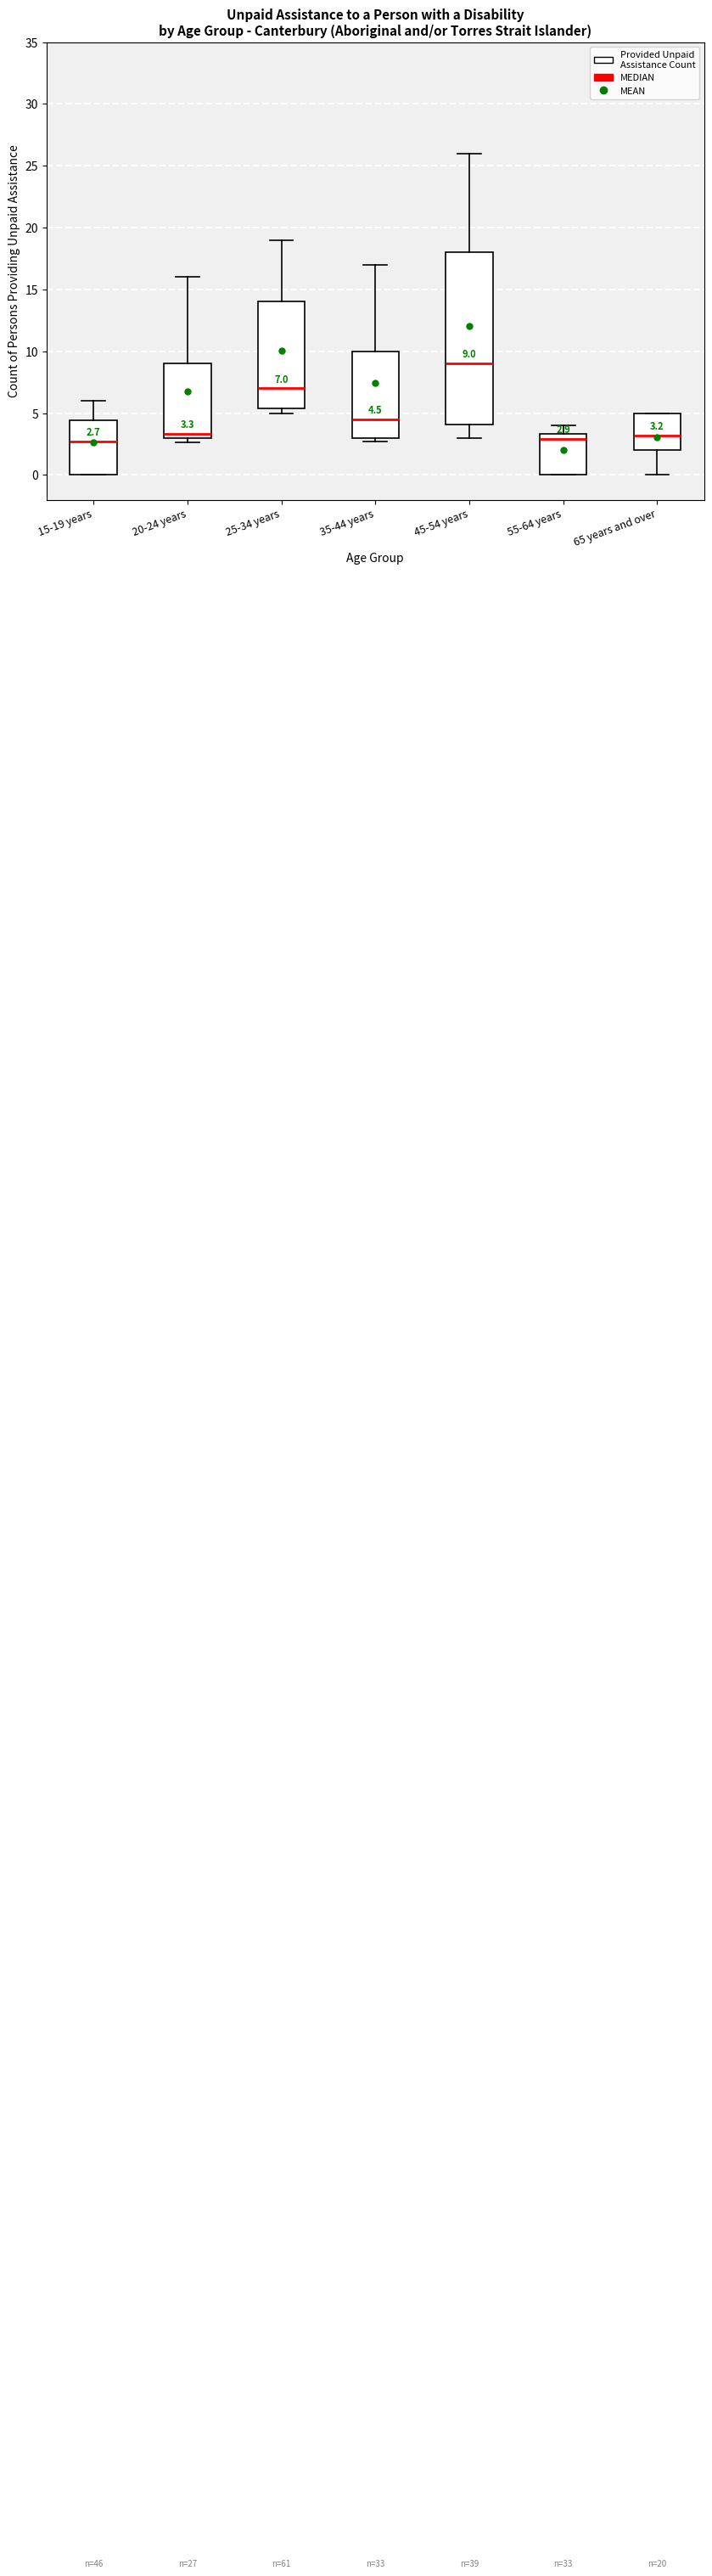

Which box is the tallest, from its lower edge to its upper edge?

45-54 years